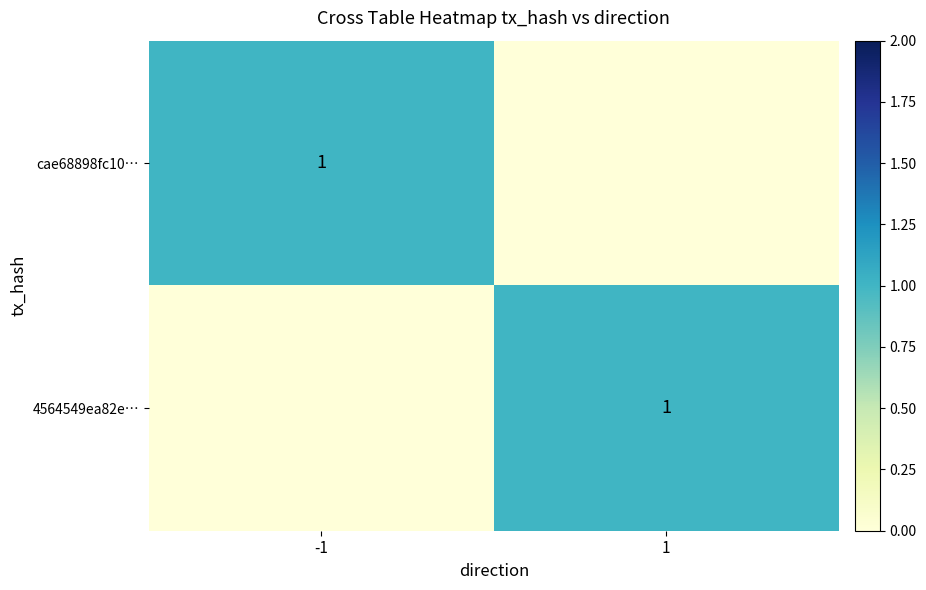

Is it true that 4564549ea82e… equals 1 at 1?

True